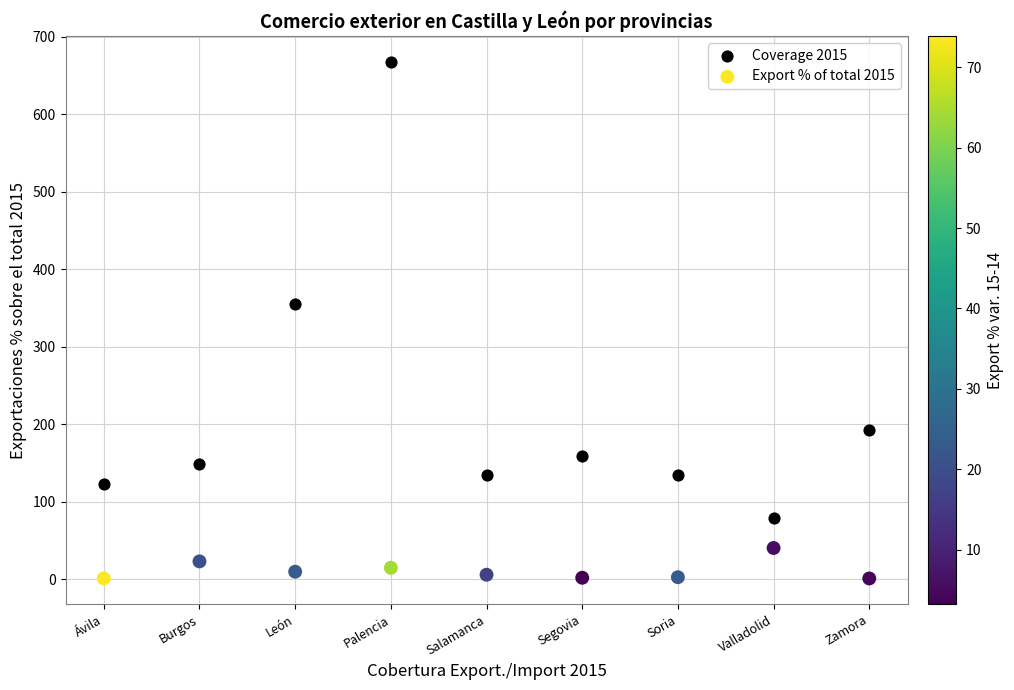

Which series has the widest spread of Y values?

Coverage 2015